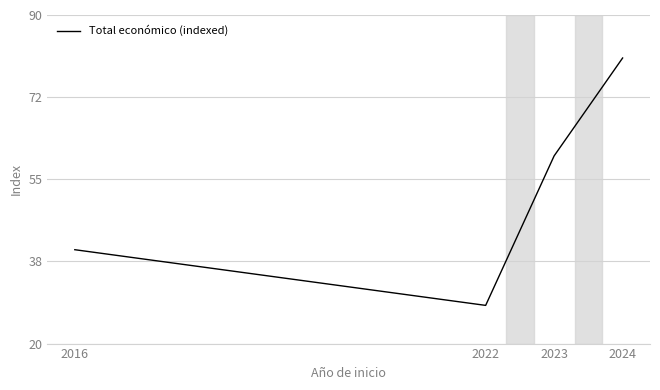

The value at 2022 is 41.7. True or false?

False